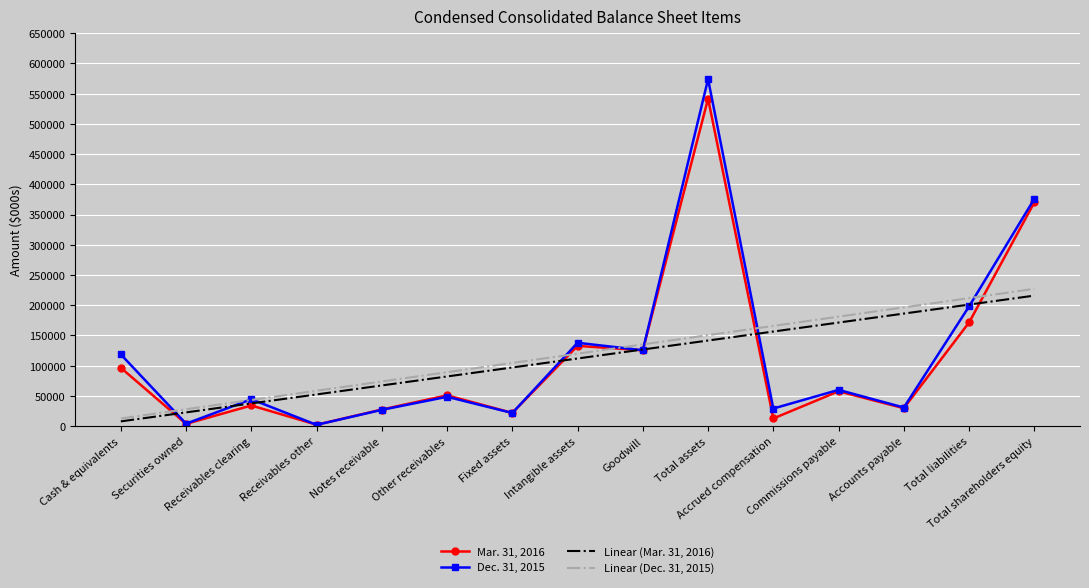

Is the value of Mar. 31, 2016 at Notes receivable greater than the value of Linear (Mar. 31, 2016) at Fixed assets?

No